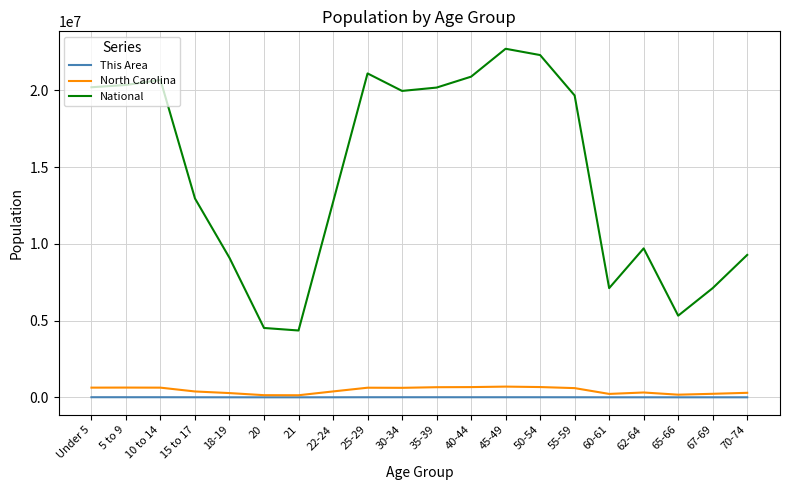

True or false: National and This Area cross at least once.

False